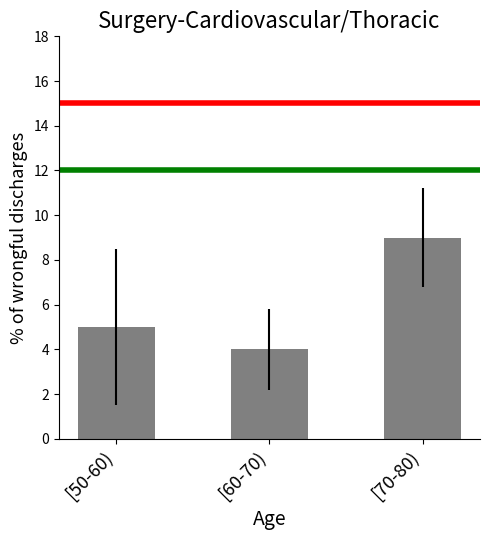

What is the sum of all values?

18